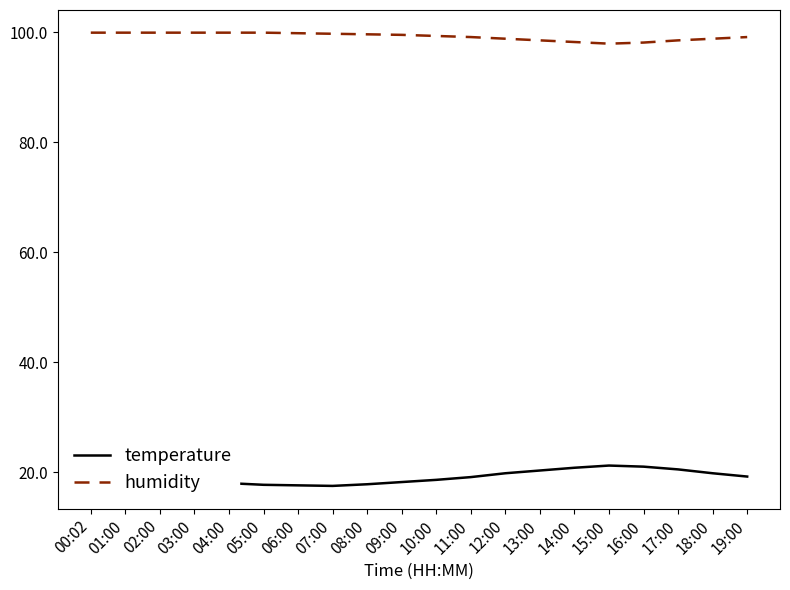

What are all the series names shown in the legend?

temperature, humidity